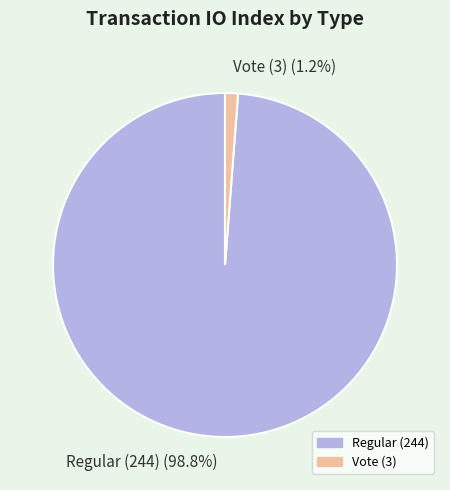

Which has a higher value, Vote (3) or Regular (244)?

Regular (244)